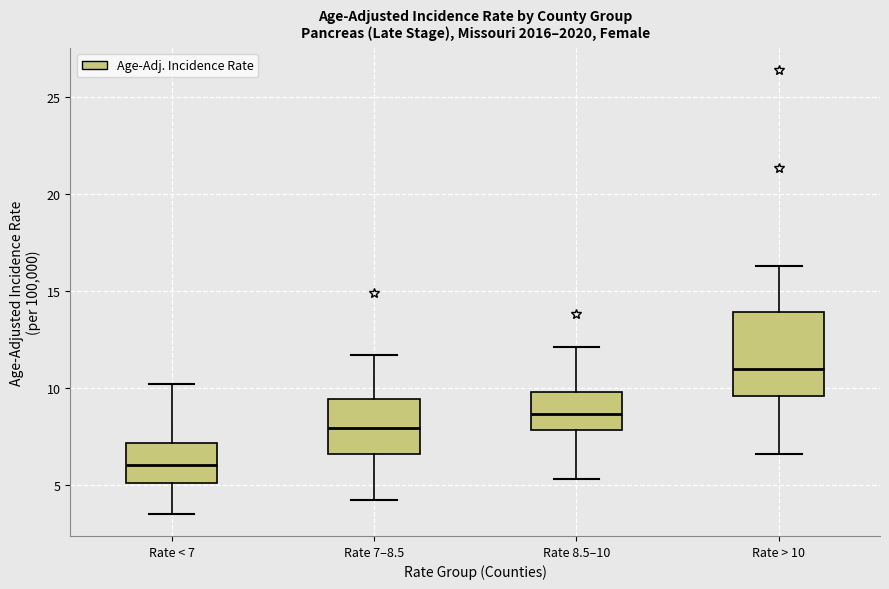

Reading left to right, read every box against the y-axis: the position of its median line, the range the box covers, and the ends of its whiskers. The values are not printed on the chart, so give them approximately, as read against the axis.

Rate < 7: median 6.0, box 5.0 to 7.0, whiskers 3.5 to 10.0
Rate 7–8.5: median 8.0, box 6.5 to 9.5, whiskers 4.0 to 11.5
Rate 8.5–10: median 8.5, box 8.0 to 10.0, whiskers 5.5 to 12.0
Rate > 10: median 11.0, box 9.5 to 14.0, whiskers 6.5 to 16.5